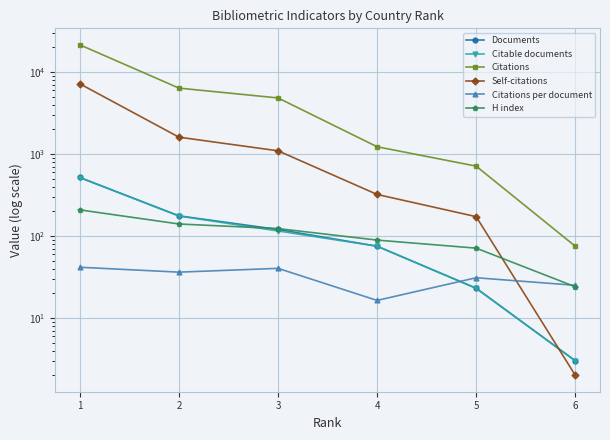

Is the value of Documents at 1 greater than the value of Citations at 2?

No